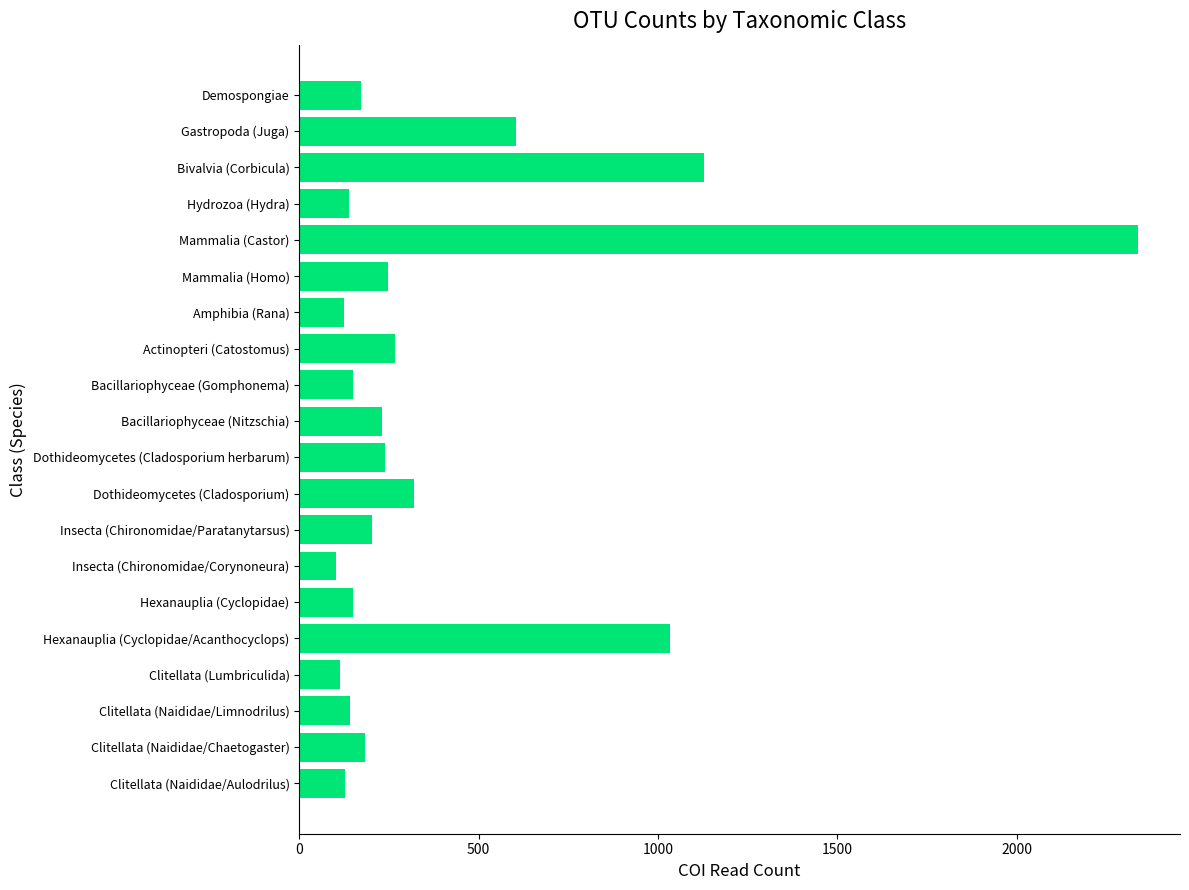

What value does the data have at Mammalia (Castor)?

2338